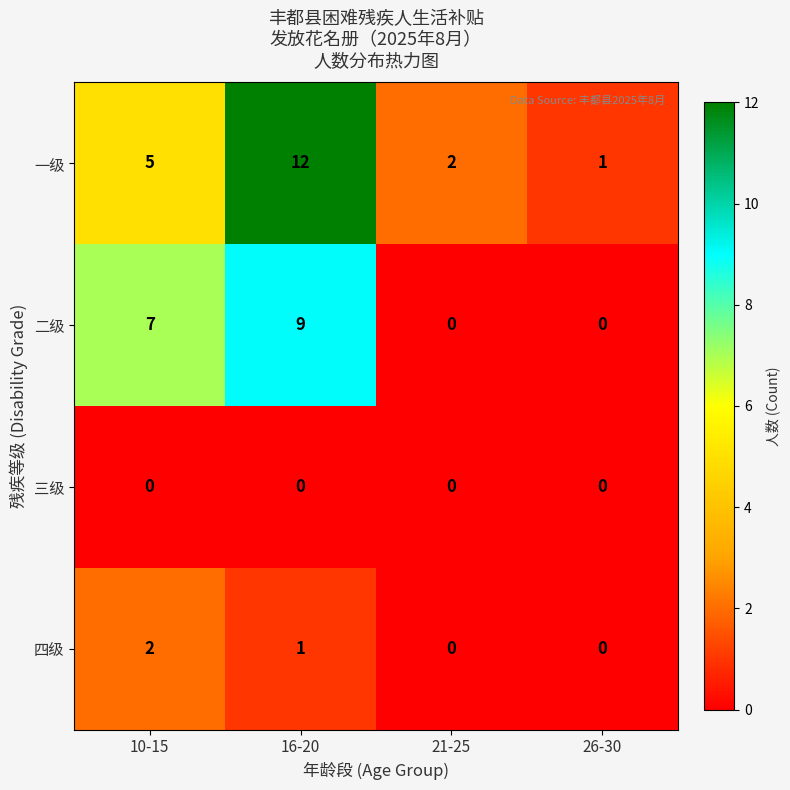

At which label does 一级 reach its peak?

16-20